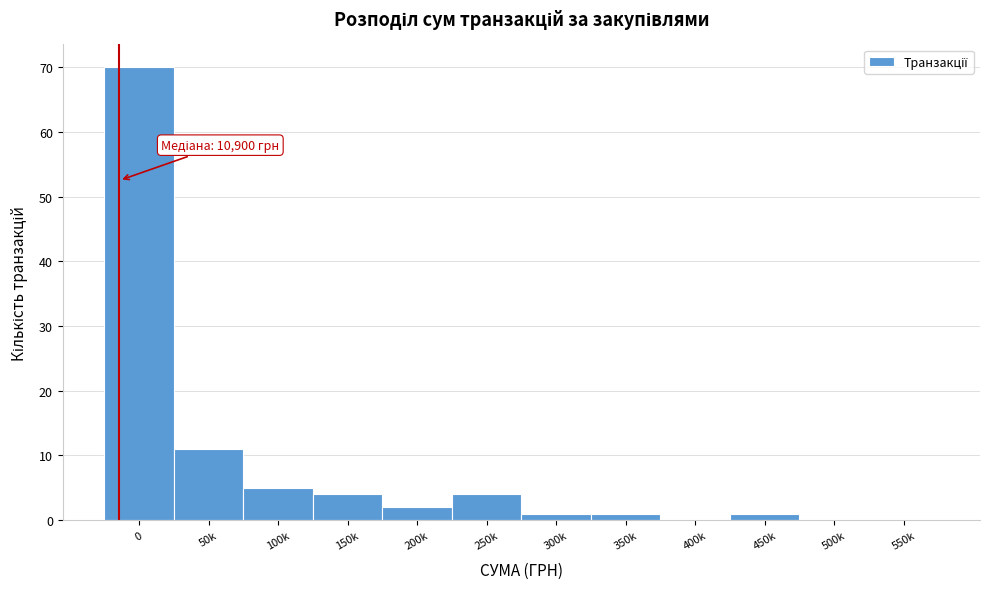

Reading left to right, list all the values displayed in this chart.

0=70	50k=11	100k=5	150k=4	200k=2	250k=4	300k=1	350k=1	400k=0	450k=1	500k=0	550k=0